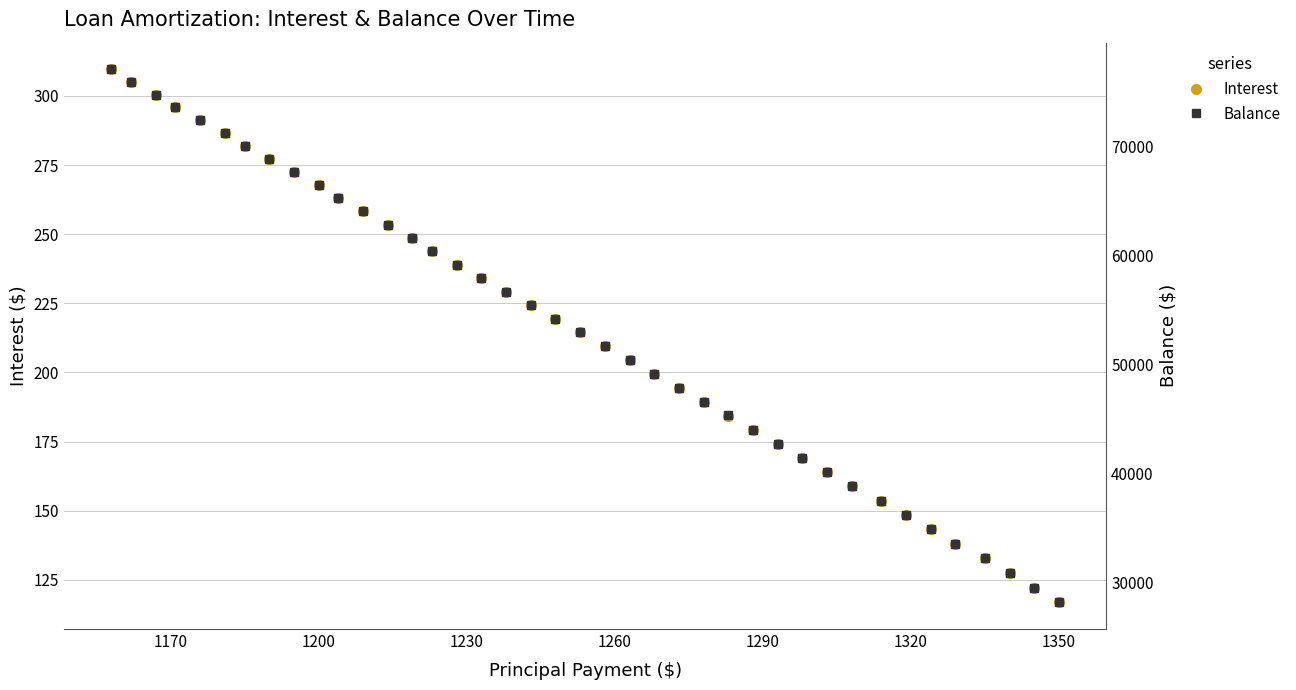

Does the chart have visible grid lines?

Yes